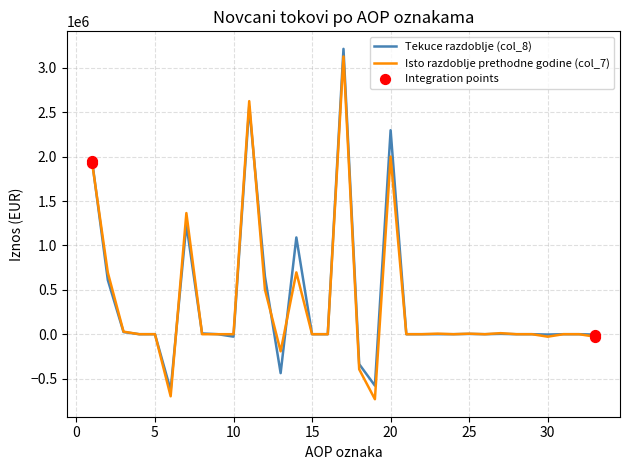

What is the minimum value shown in the chart?

-732302